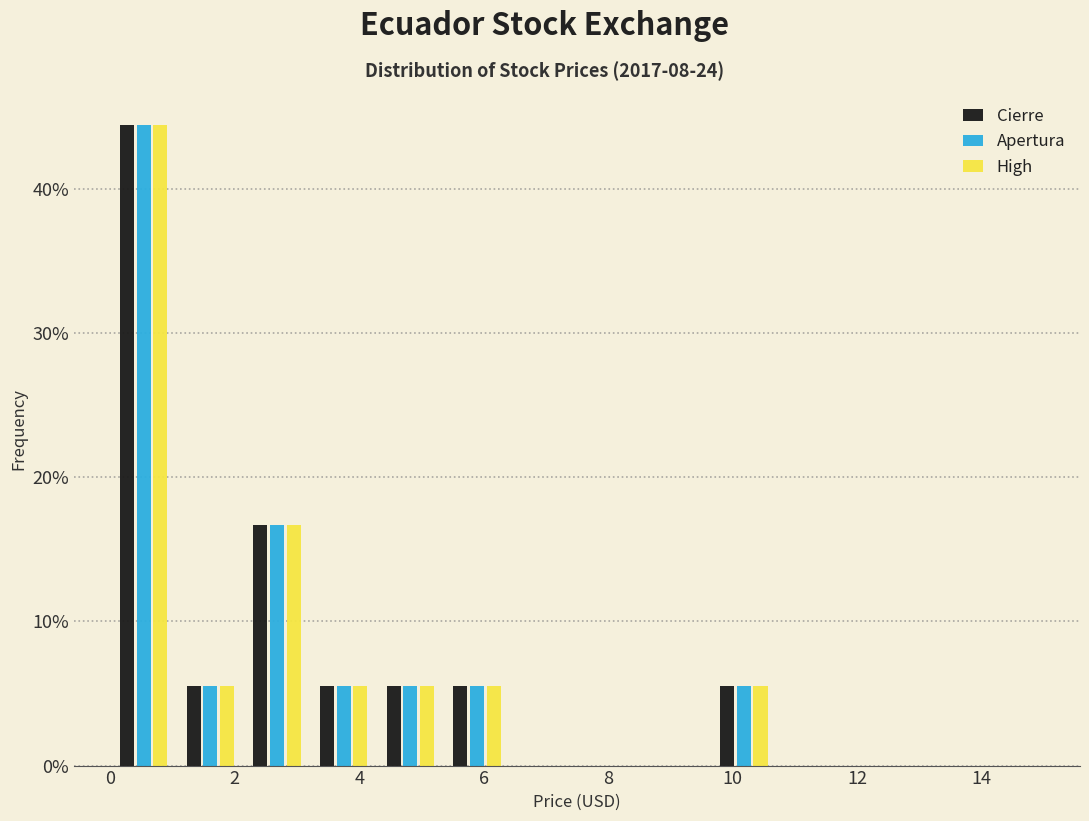

What is the height of the High bar covering 4.2 to 5.4 on the x-axis? Neither the bar edges nor the heights are printed on the chart, so give them approximately, as read against the axes.

6